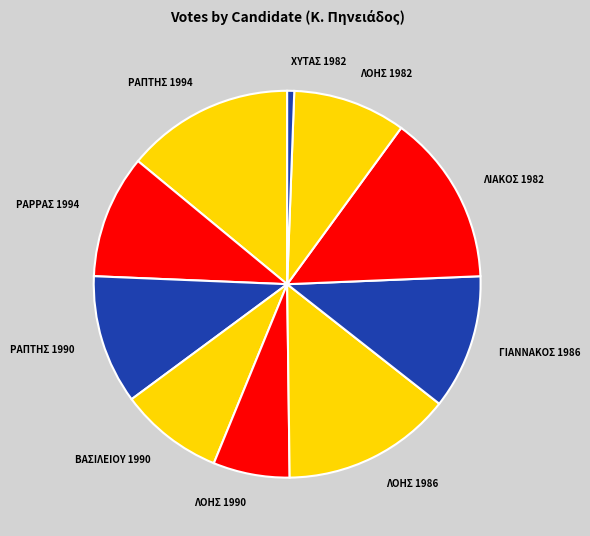

The ΛΟΗΣ 1986 slice represents 1% of the pie. True or false?

False